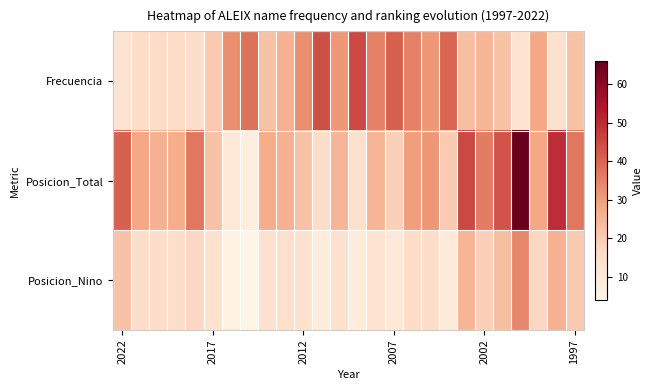

What is the minimum value shown in the chart?

4